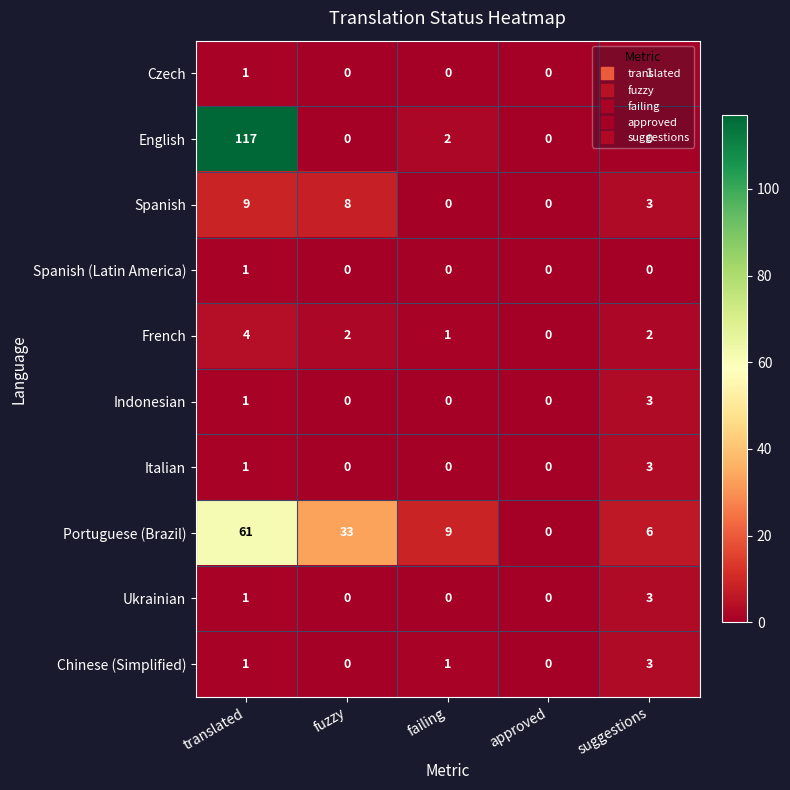

How many values in the Italian series exceed 0?

2